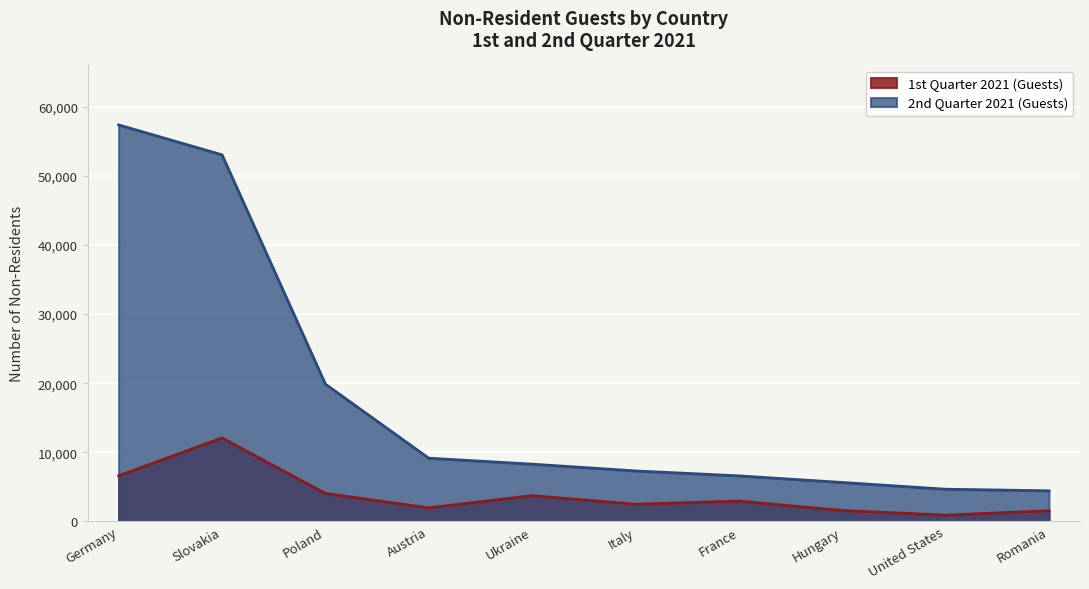

Rank the series at France from highest to lowest value.

2nd Quarter 2021 (Guests), 1st Quarter 2021 (Guests)